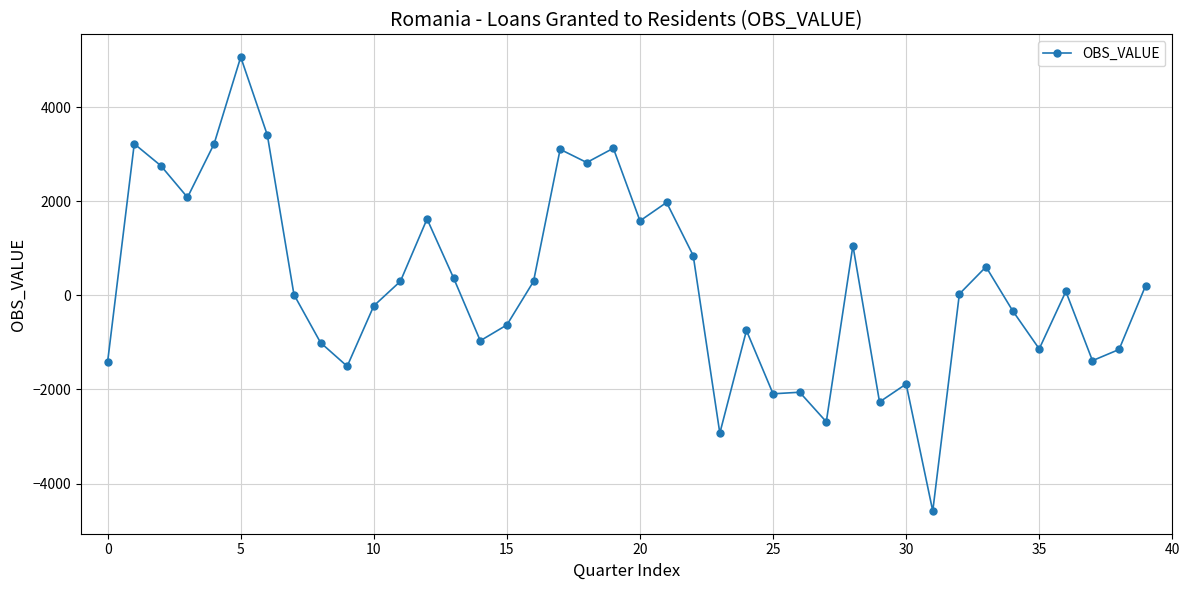

True or false: there are more than 0 points higher than both neighbors.

True